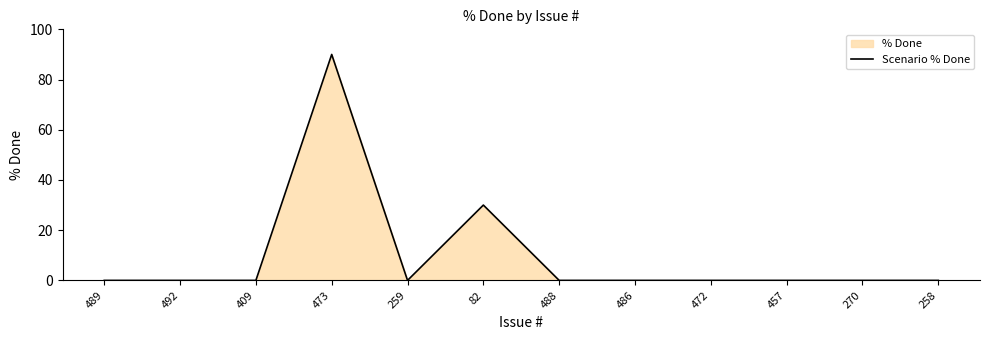

Where is the first local minimum?

259